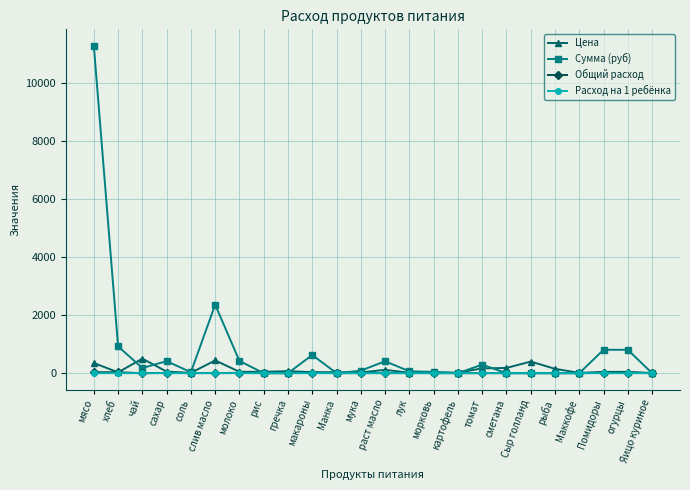

What is the spread (max minus min) of values at раст масло?

411.7